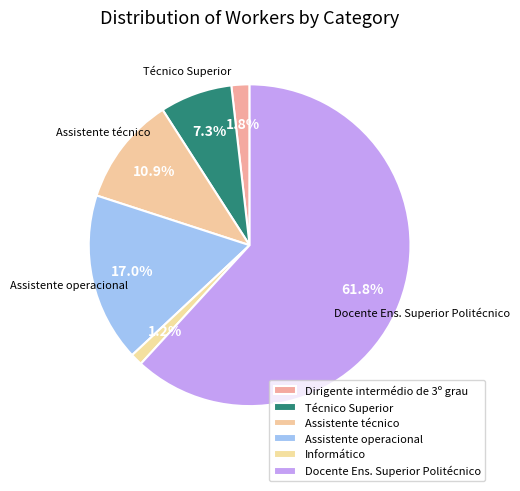

What is the majority slice?

Docente Ens. Superior Politécnico